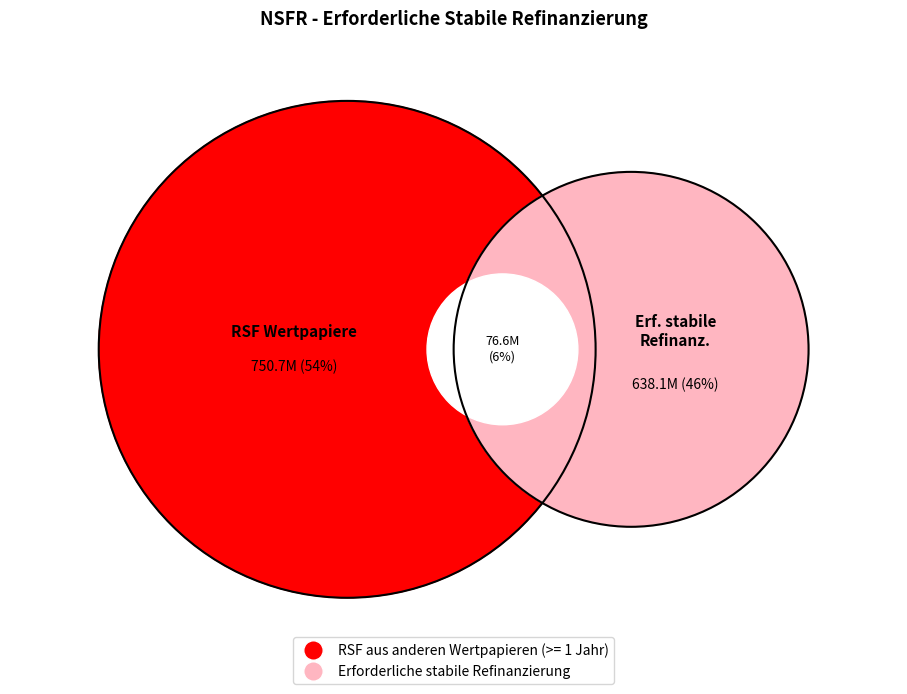

The Erforderliche stabile Refinanzierung slice represents 46% of the pie. True or false?

True